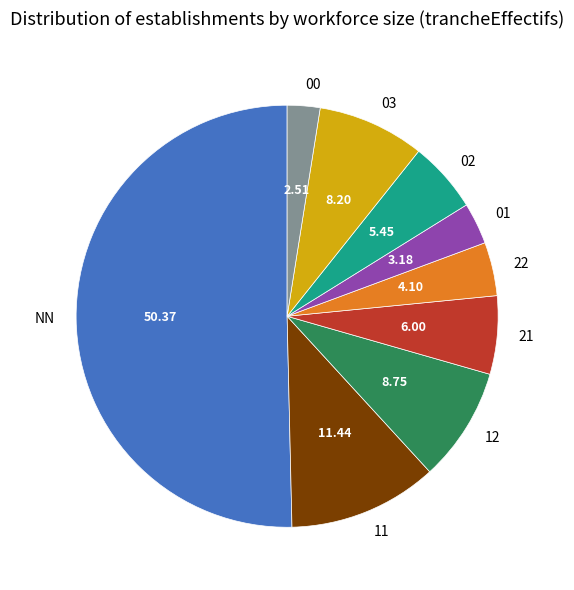

Is 00 the majority of the pie?

No